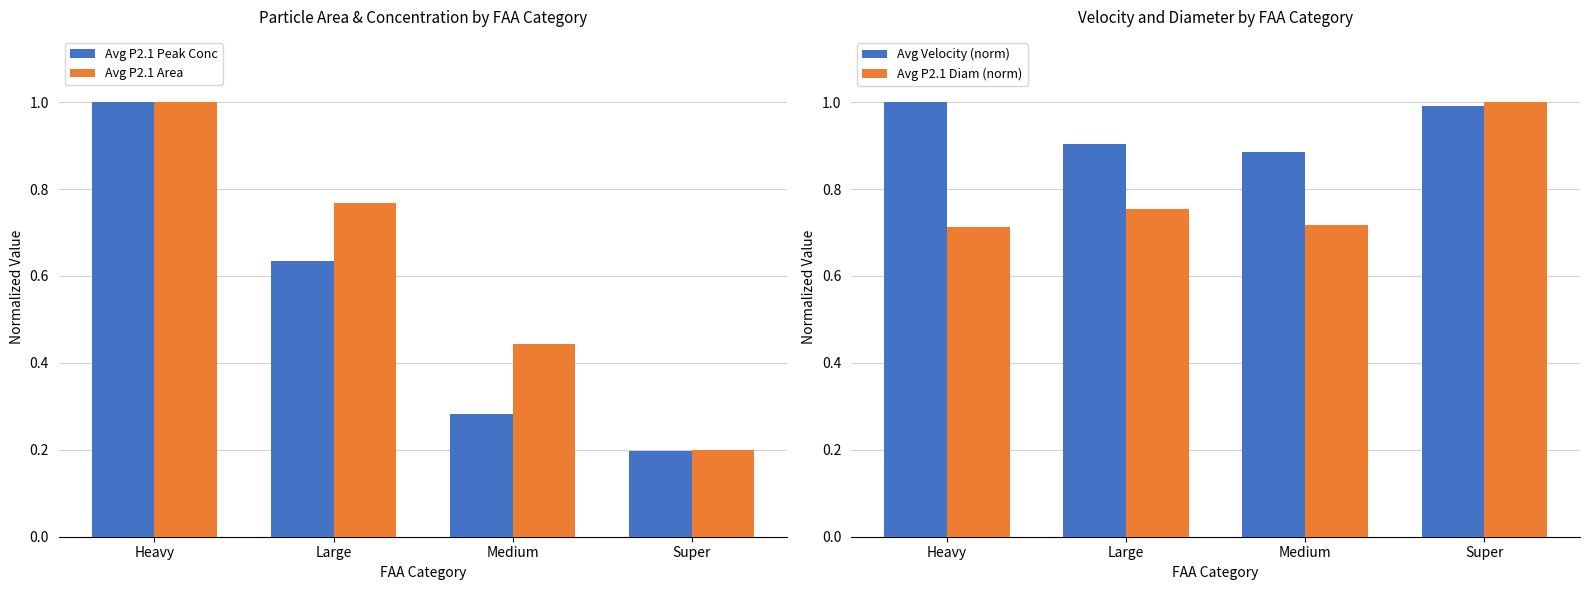

The Avg P2.1 Area series shows 0.7 at Medium. True or false?

False